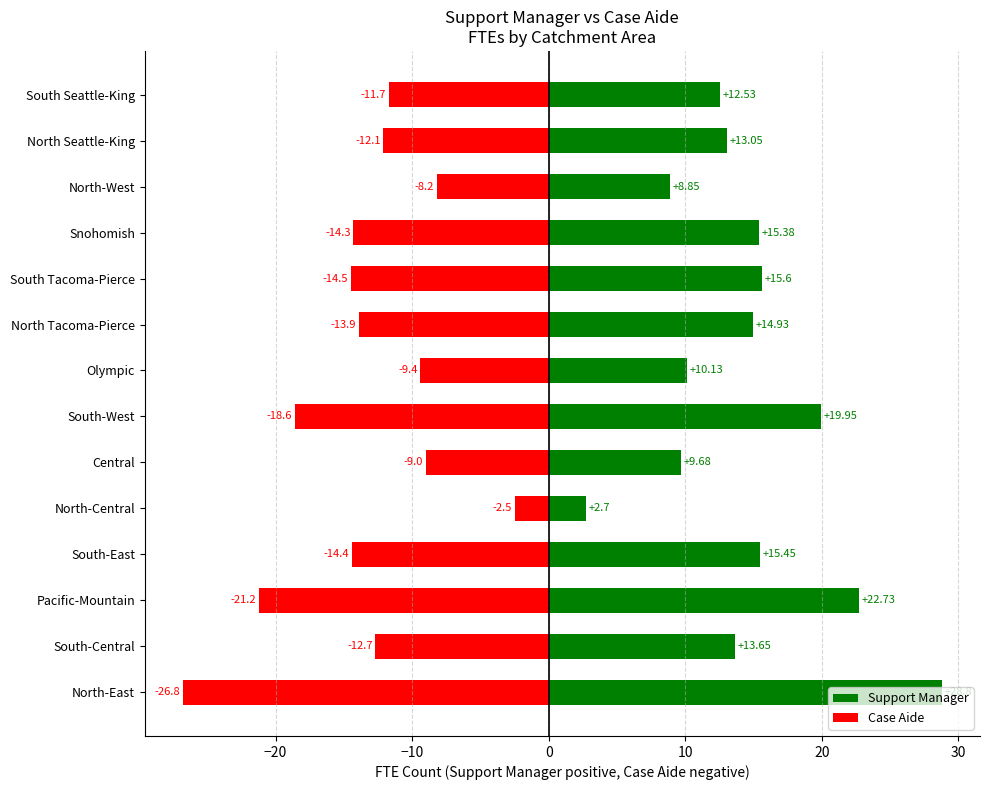

What is the difference between the second highest and minimum values in the Support Manager series?

20.0